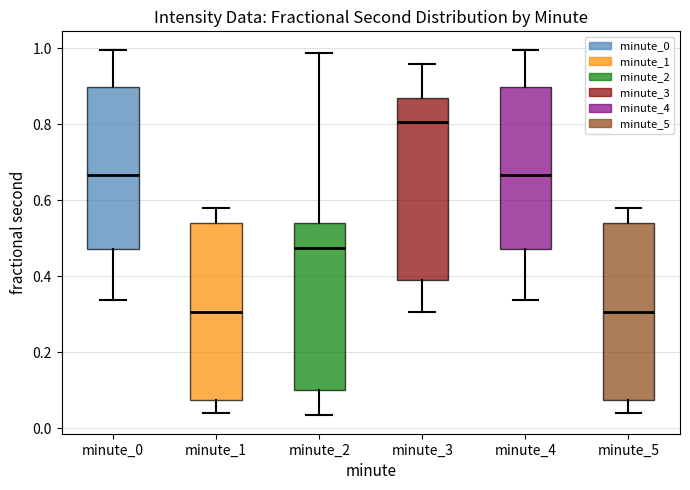

Where is the upper edge of the box for minute_1 on the y-axis? The values are not printed on the chart, so give them approximately, as read against the axis.

0.54